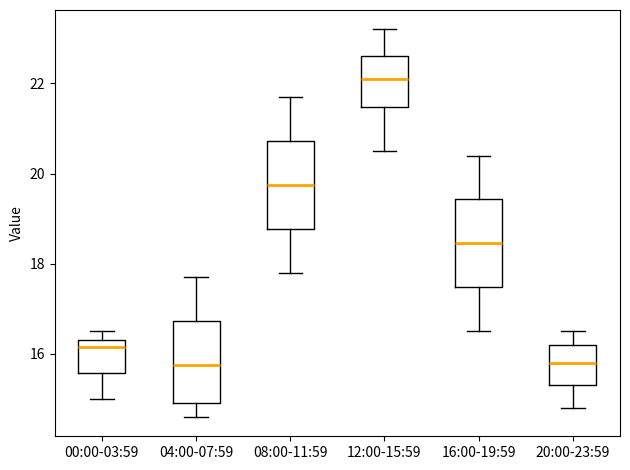

Reading left to right, transcribe this box plot: for each box, give where its median line is, the range the box spans, and where its two whiskers end, as read against the y-axis. The values are not printed on the chart, so give them approximately, as read against the axis.

00:00-03:59: median 16.2, box 15.6 to 16.4, whiskers 15.0 to 16.6
04:00-07:59: median 15.8, box 15.0 to 16.8, whiskers 14.6 to 17.8
08:00-11:59: median 19.8, box 18.8 to 20.8, whiskers 17.8 to 21.8
12:00-15:59: median 22.2, box 21.4 to 22.6, whiskers 20.6 to 23.2
16:00-19:59: median 18.4, box 17.4 to 19.4, whiskers 16.6 to 20.4
20:00-23:59: median 15.8, box 15.4 to 16.2, whiskers 14.8 to 16.6